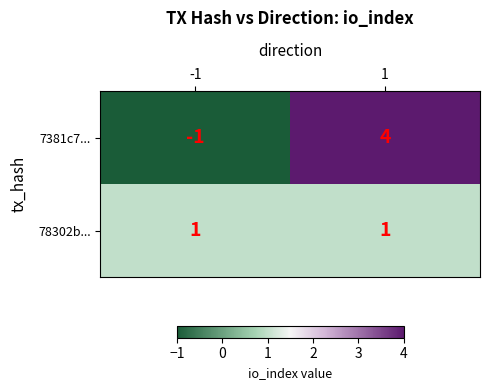

List the series in order of their peak value, highest first.

7381c7..., 78302b...